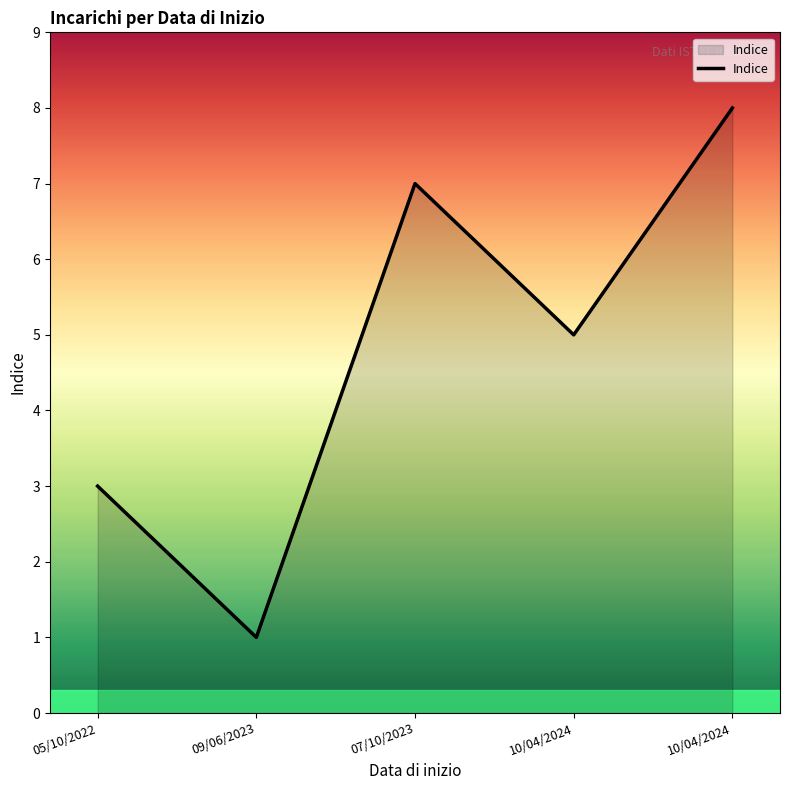

True or false: the data shows 1 at 09/06/2023.

True